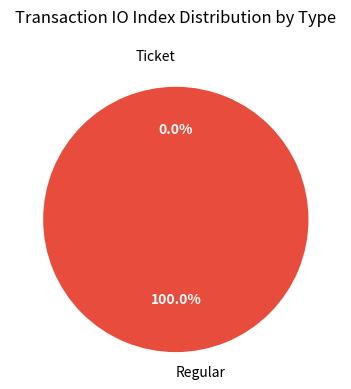

The Regular slice represents 100% of the pie. True or false?

True